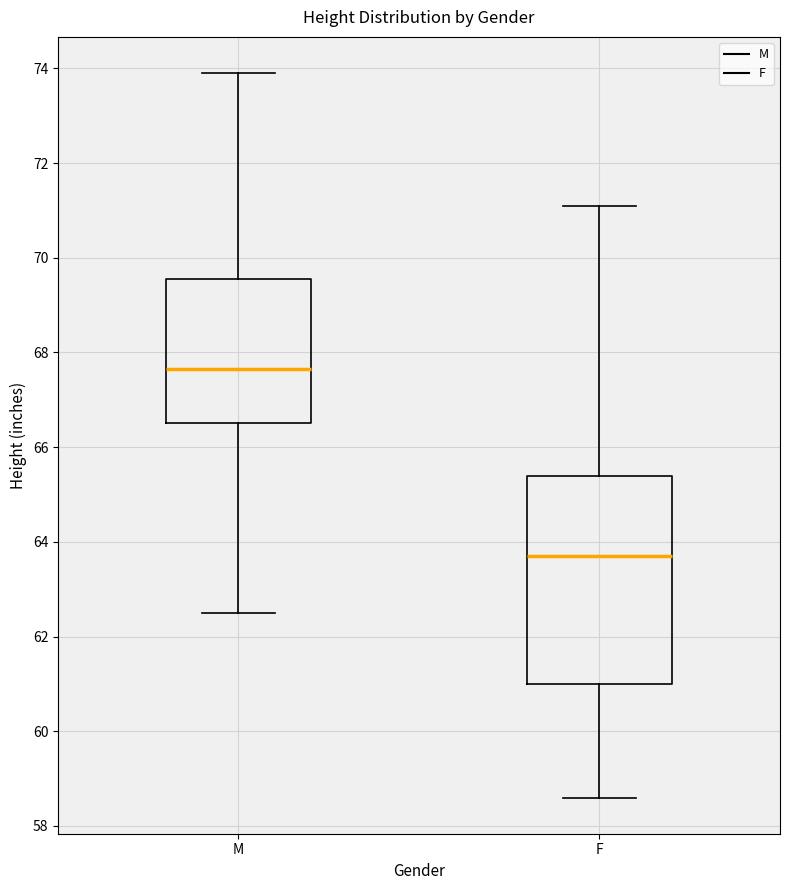

Reading left to right, transcribe this box plot: for each box, give where its median line is, the range the box spans, and where its two whiskers end, as read against the y-axis. The values are not printed on the chart, so give them approximately, as read against the axis.

M: median 67.6, box 66.6 to 69.6, whiskers 62.6 to 74.0
F: median 63.8, box 61.0 to 65.4, whiskers 58.6 to 71.2